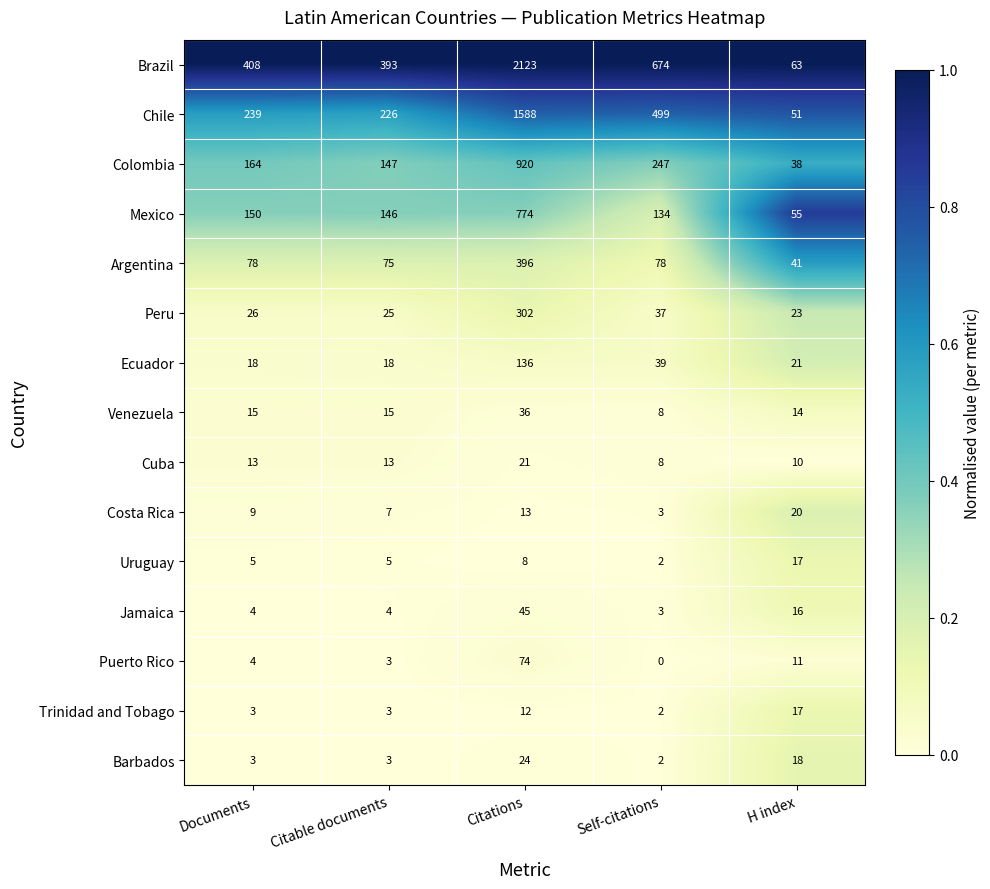

What is the greatest value displayed?

2123